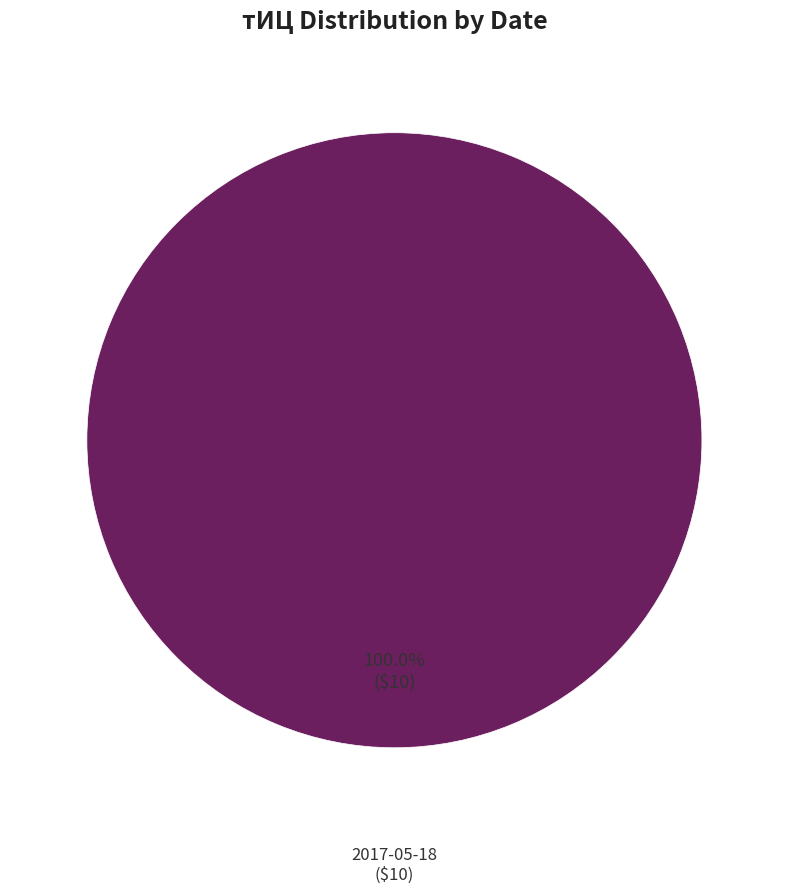

Does any single category account for the majority?

Yes